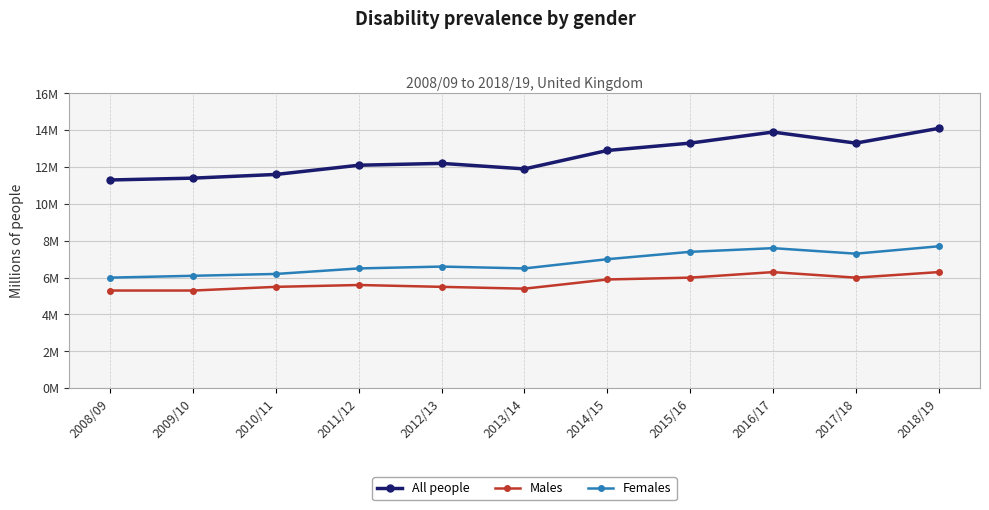

Does the chart have visible grid lines?

Yes